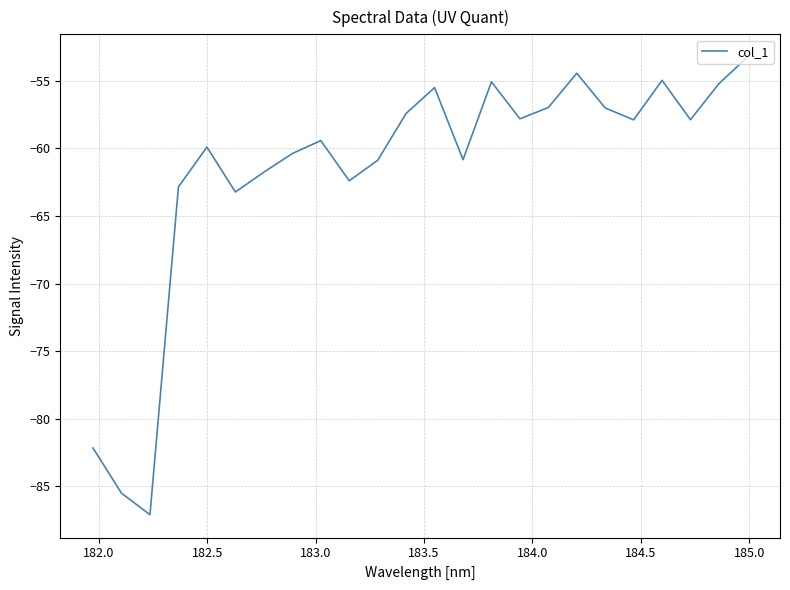

What is the maximum value shown in the chart?

-53.3